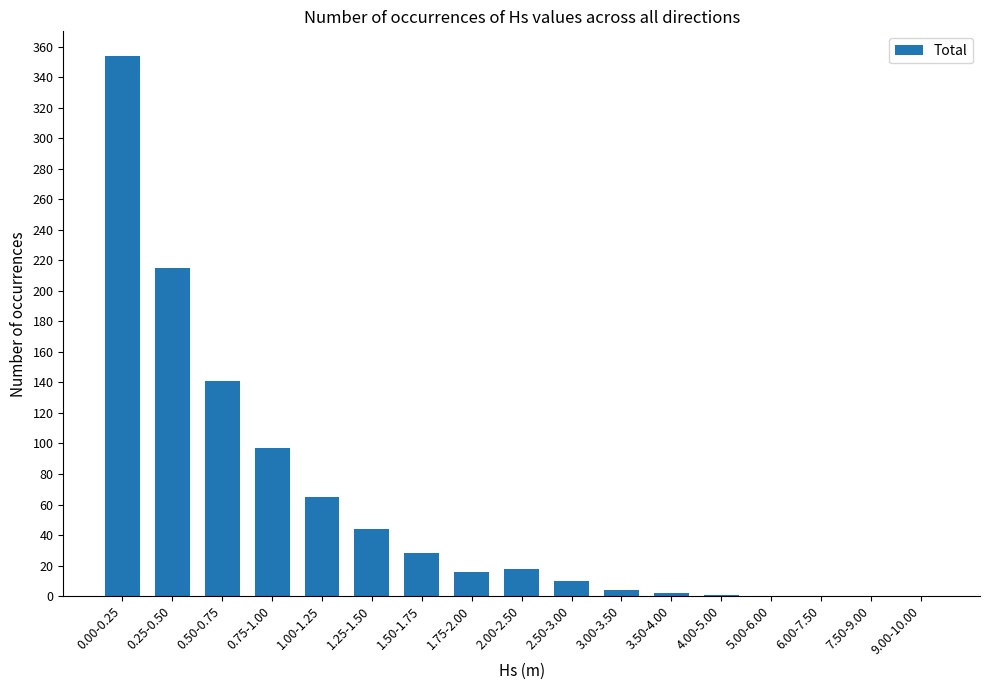

At which label is the value closest to 177?

0.50-0.75